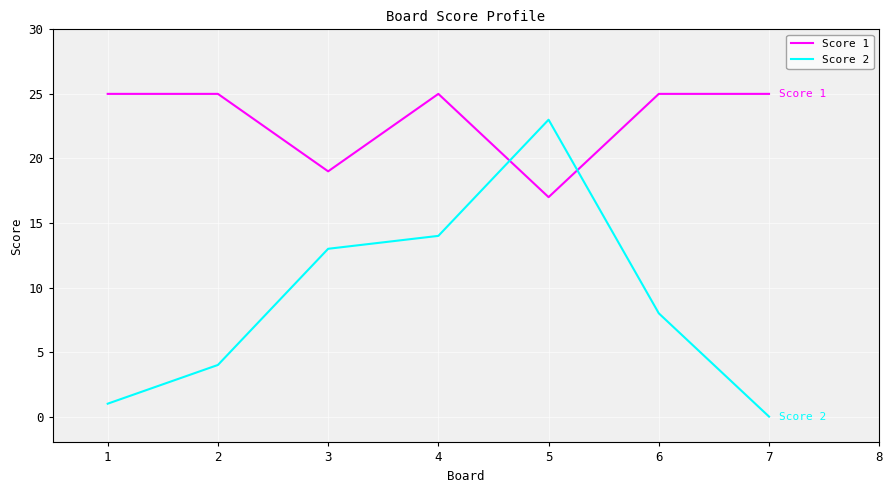

Rank the categories by Score 2 value from lowest to highest.

7, 1, 2, 6, 3, 4, 5